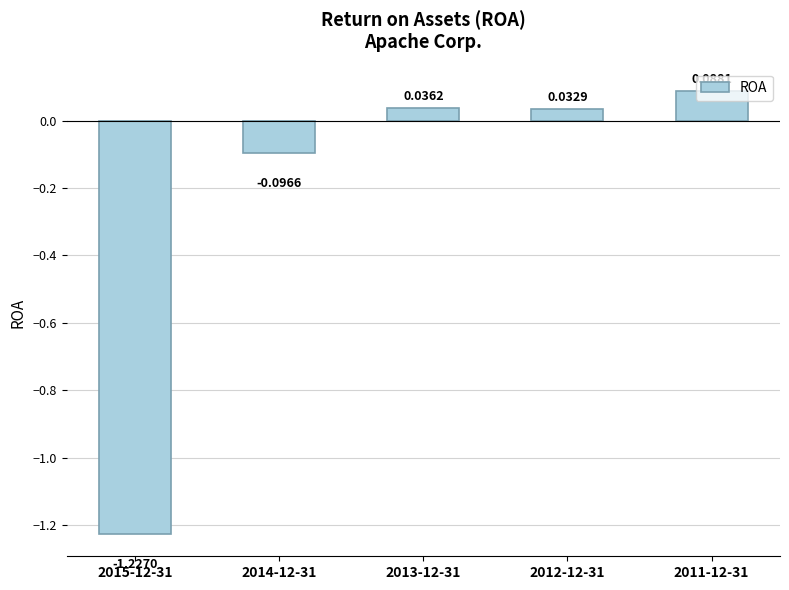

How many negative values are there?

2